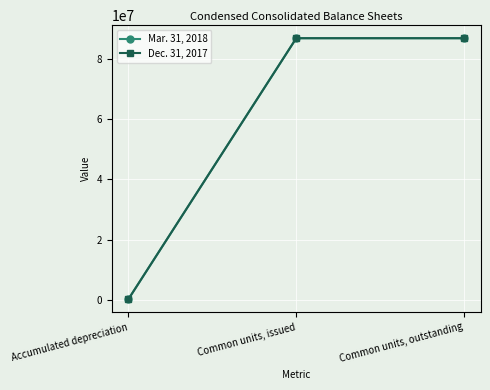

How many distinct data groups are displayed?

2